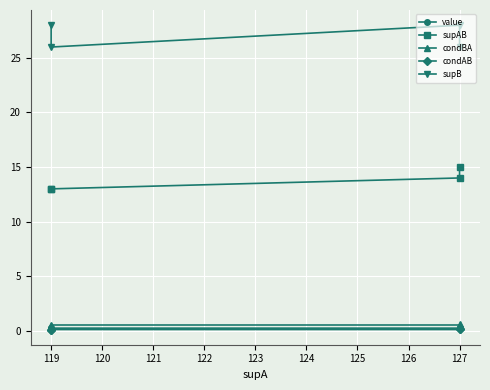

At which category is the sum across all series the highest?

127